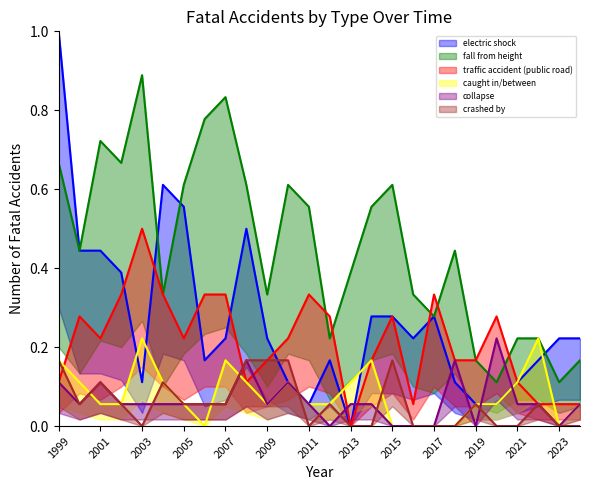

What is the greatest value displayed?

1.0